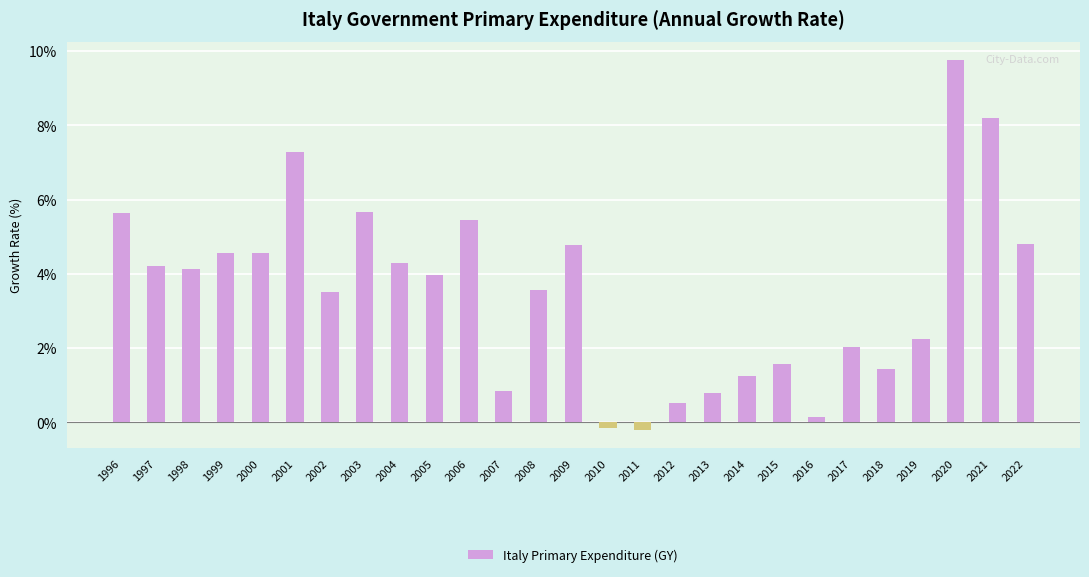

What is the sum of all values?

94.8